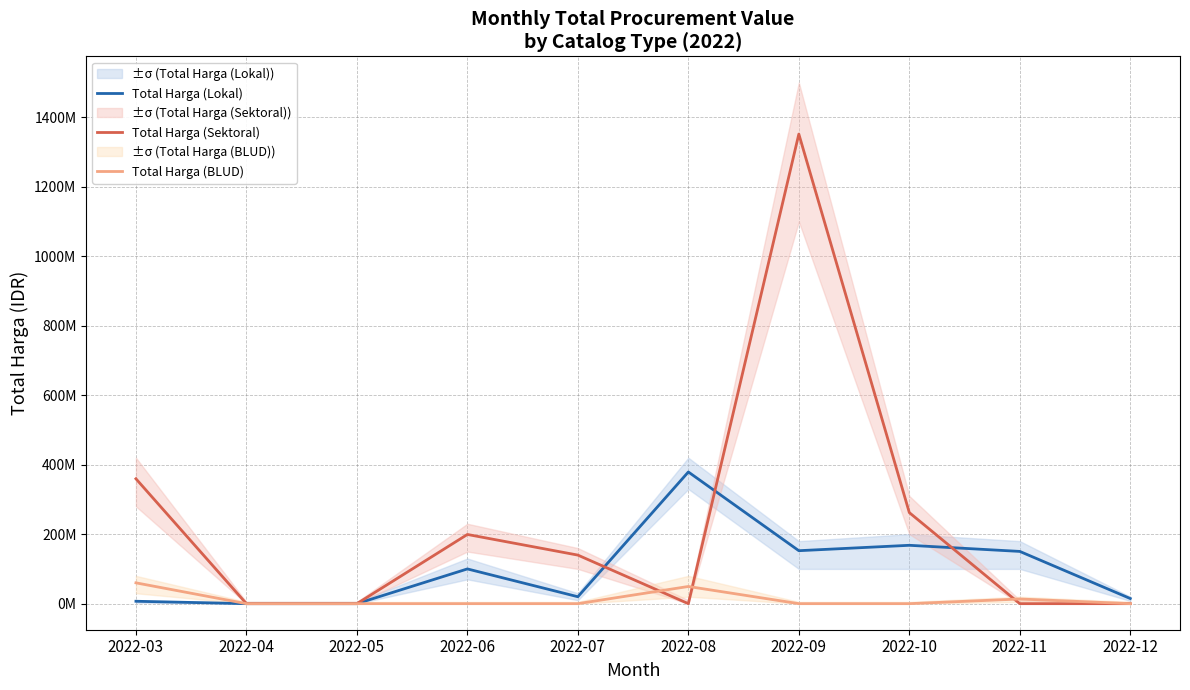

At how many categories does at least one series exceed 1042019523?

1